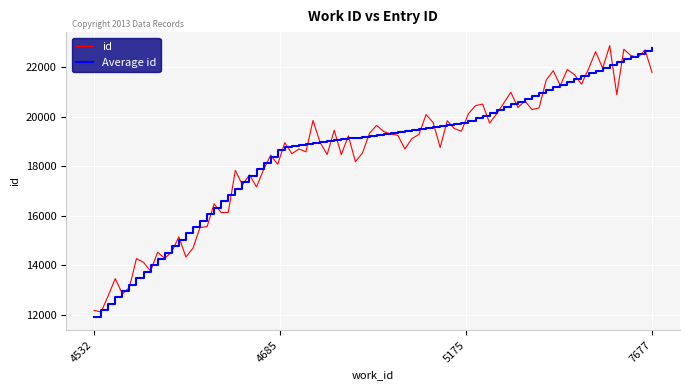

What is the lowest value of the Average id series?

11922.0